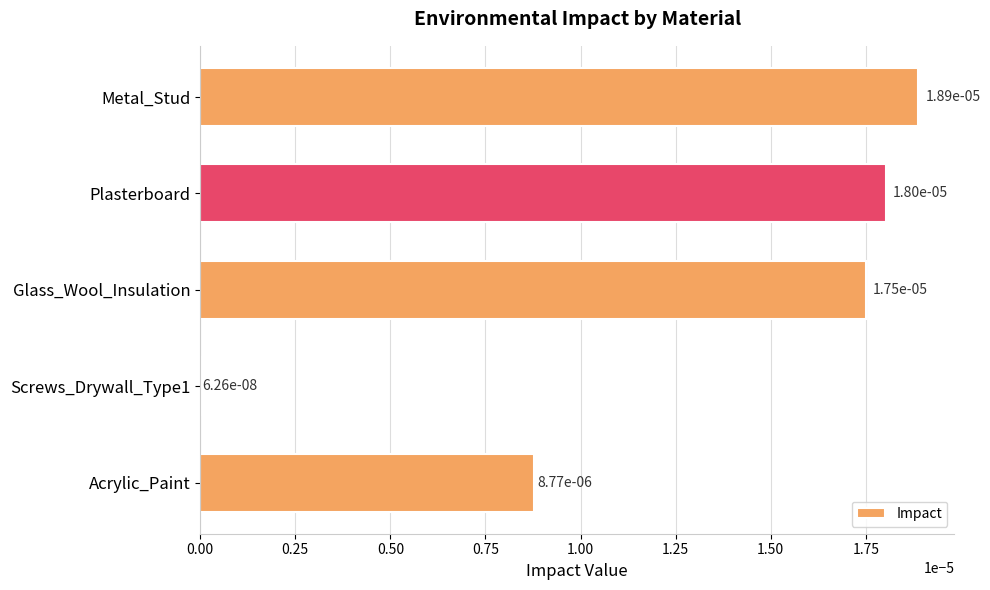

What position from the bottom is Acrylic_Paint?

1